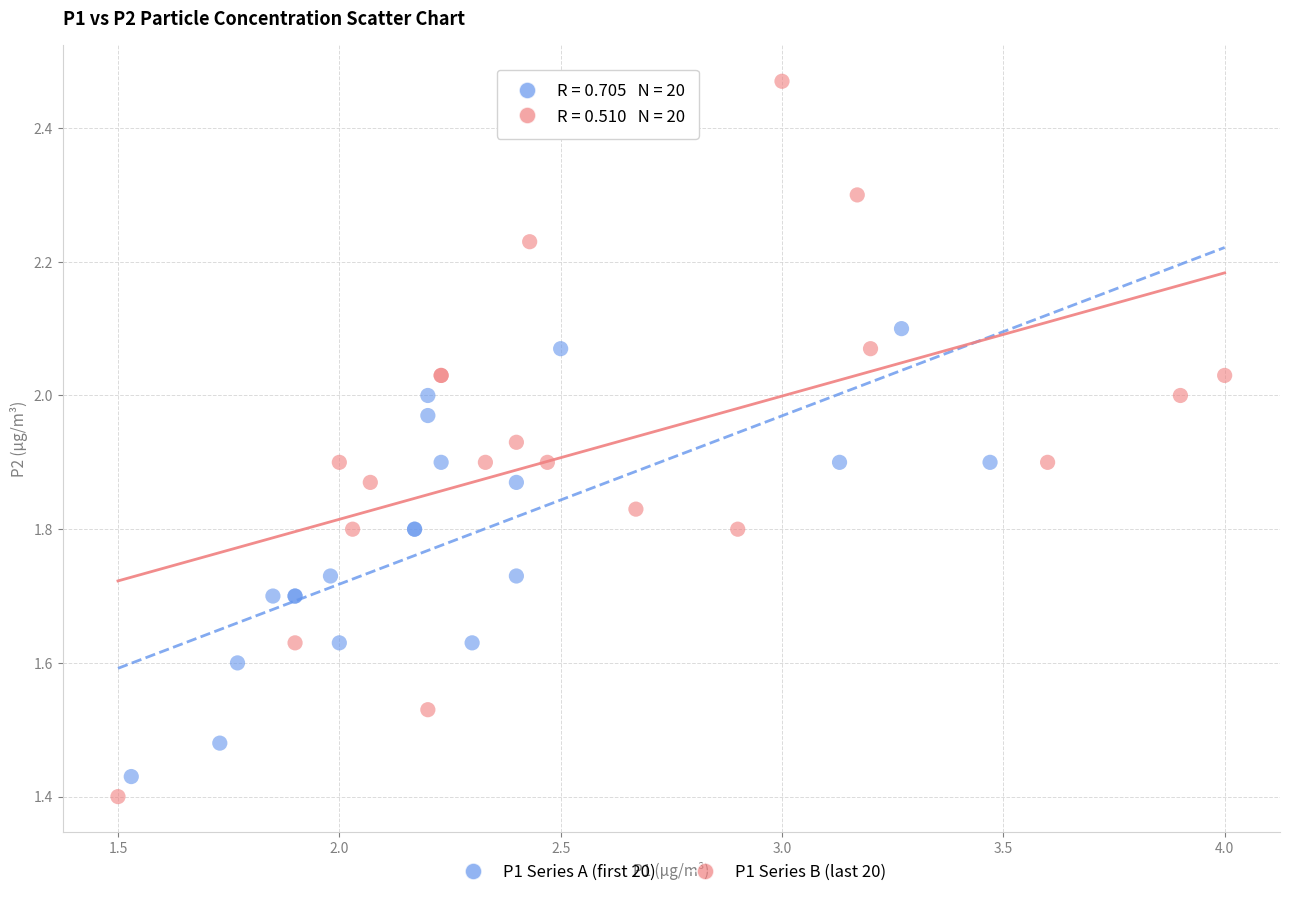

Which series has the widest spread of Y values?

P1 Series B (last 20)